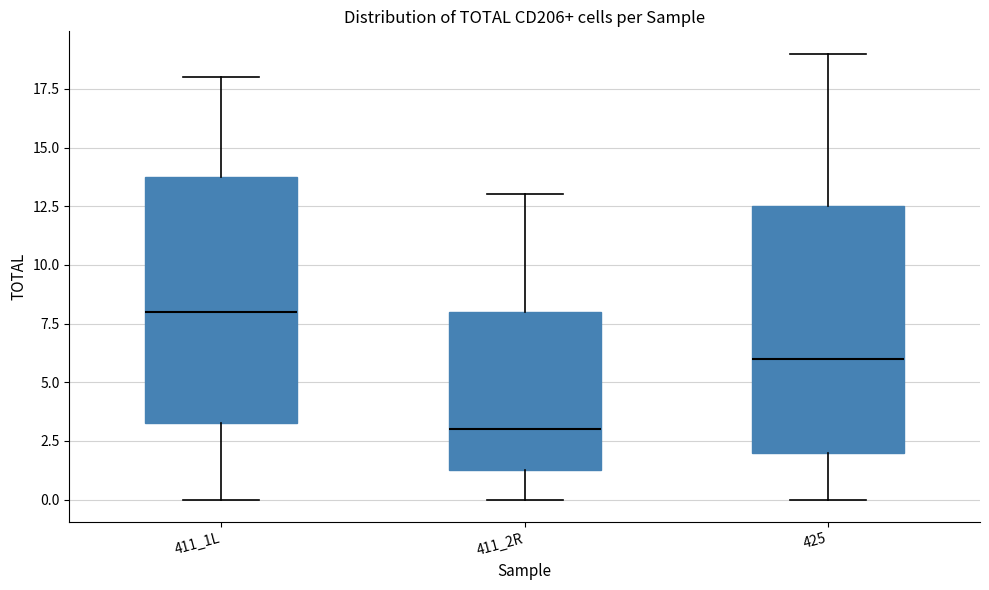

Where does the lower whisker of the box for 411_2R end on the y-axis? The values are not printed on the chart, so give them approximately, as read against the axis.

0.0